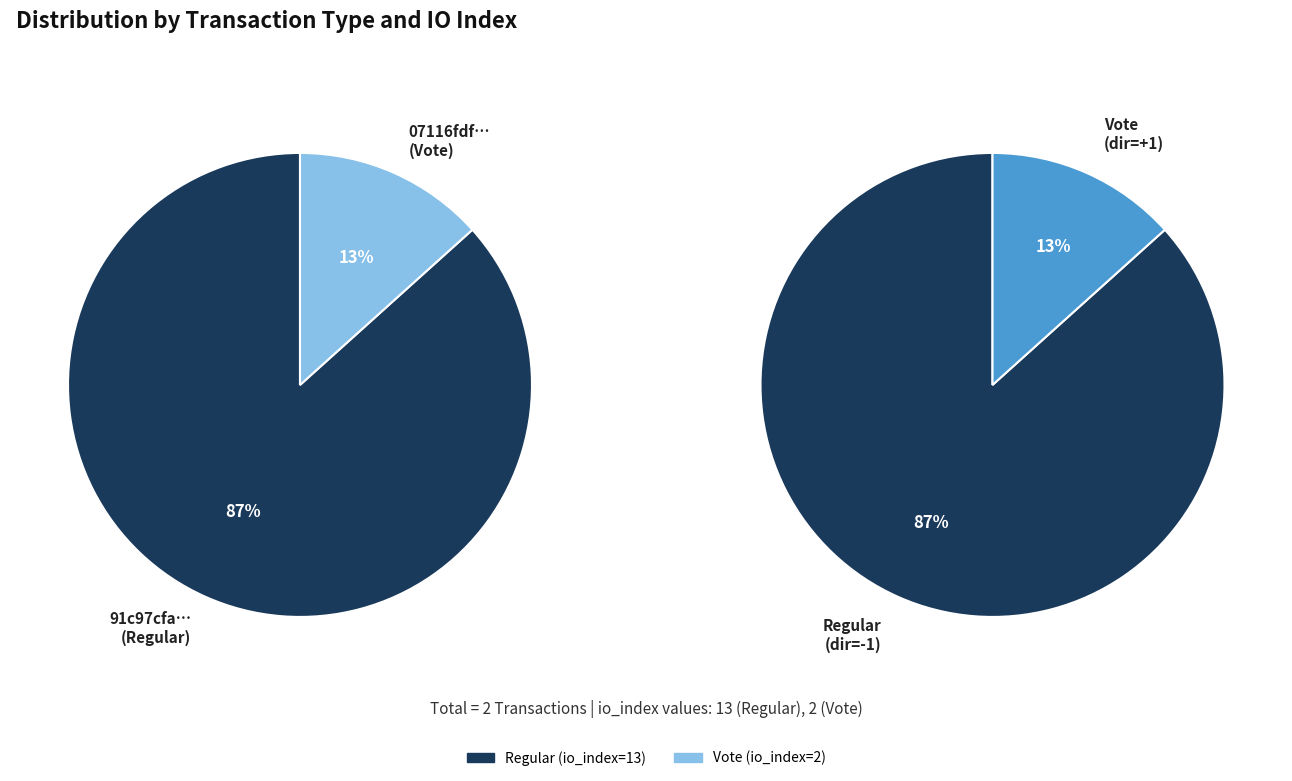

How many slices are in this pie chart?

2